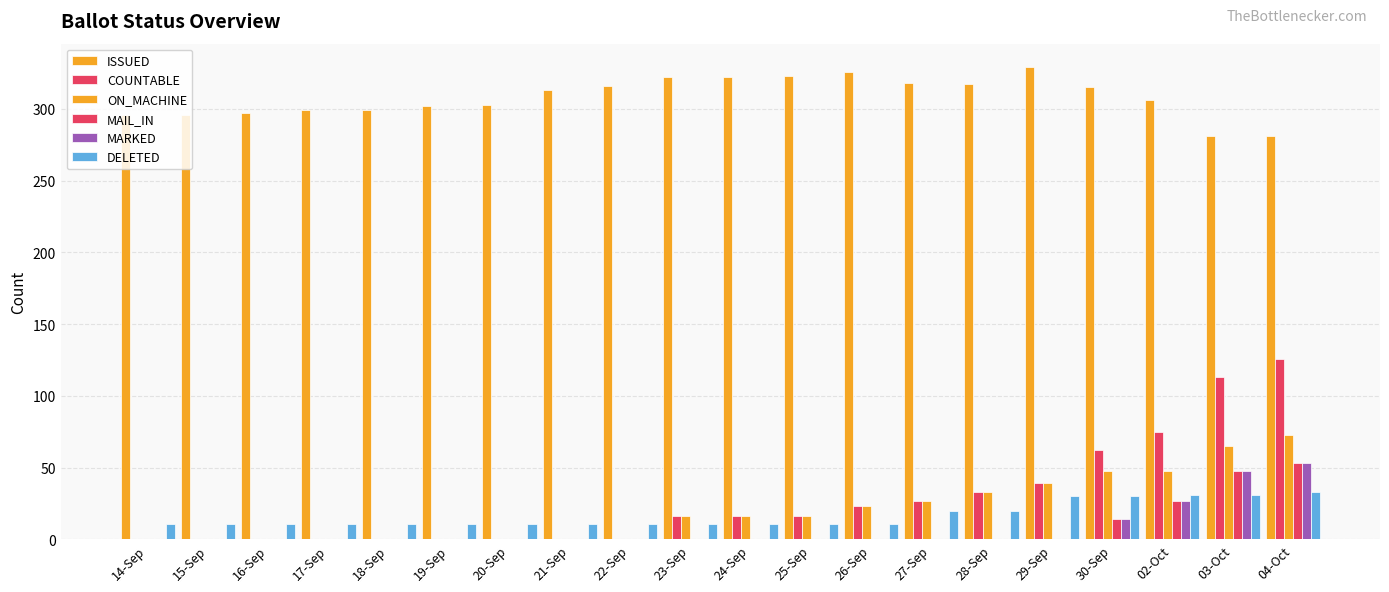

Count the number of data series in this chart.

6